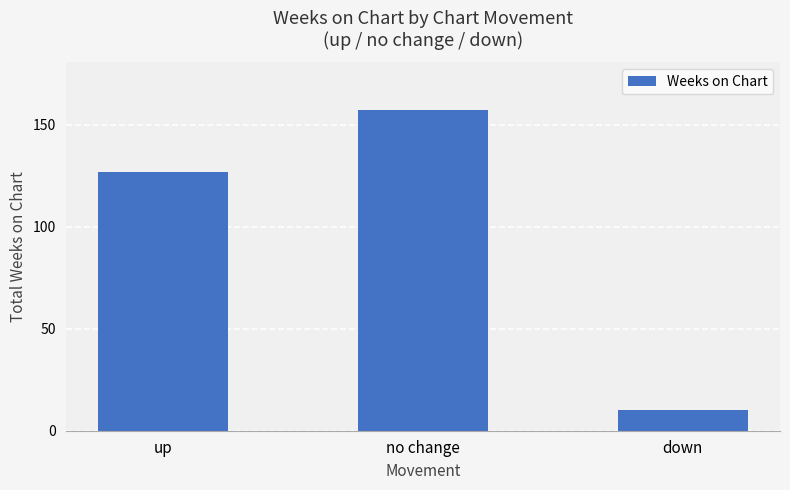

Reading left to right, what are all the values shown in this chart?

up=127	no change=157	down=10